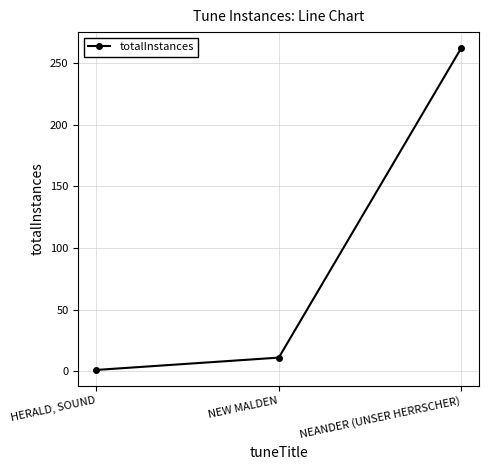

Rank the categories by value from highest to lowest.

NEANDER (UNSER HERRSCHER), NEW MALDEN, HERALD, SOUND